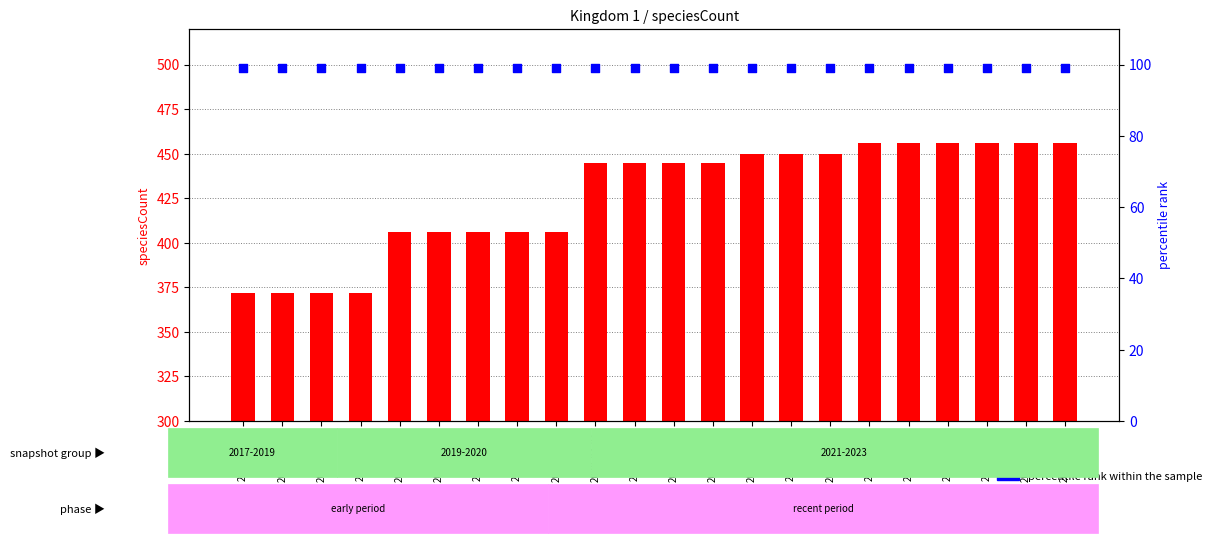

Is the value of percentile rank within the sample at 2021-07-01 greater than the value of count at 2018-04-09?

No